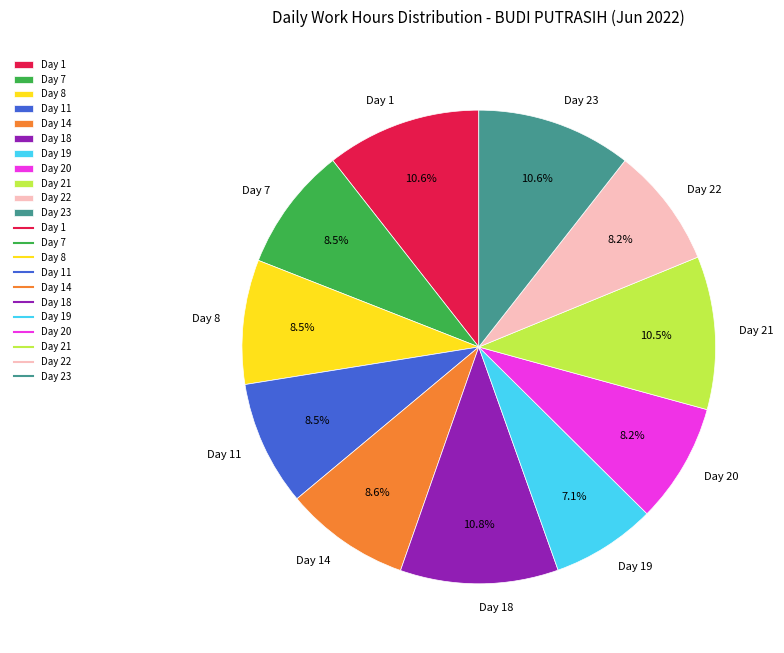

How many slices are in this pie chart?

11